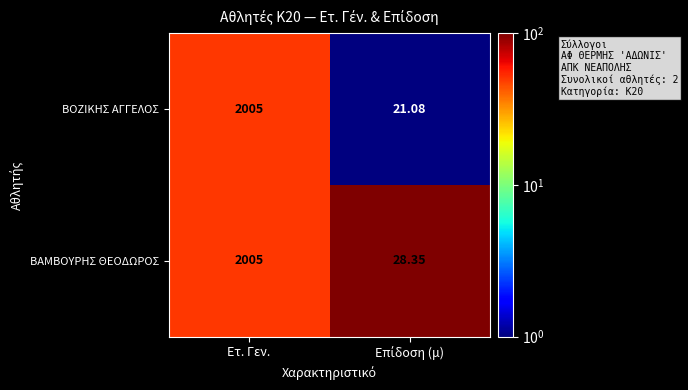

Rank the series by their average value, from highest to lowest.

ΒΑΜΒΟΥΡΗΣ ΘΕΟΔΩΡΟΣ, ΒΟΖΙΚΗΣ ΑΓΓΕΛΟΣ